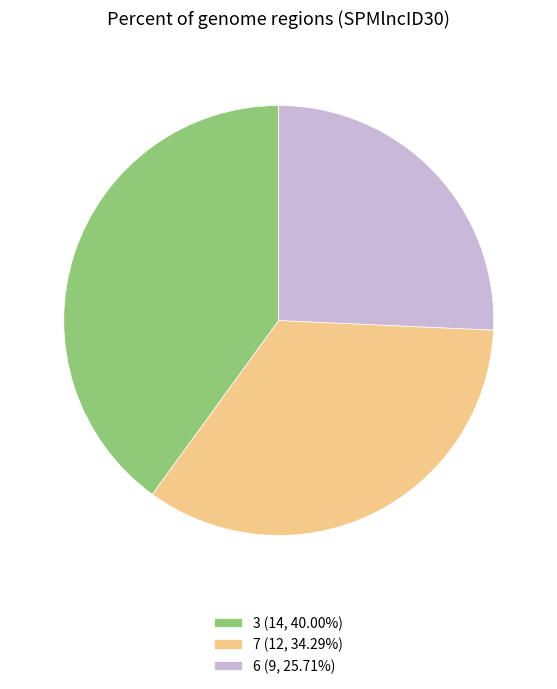

What is the ratio of the value at 6 (9, 25.71%) to the value at 7 (12, 34.29%)?

0.8